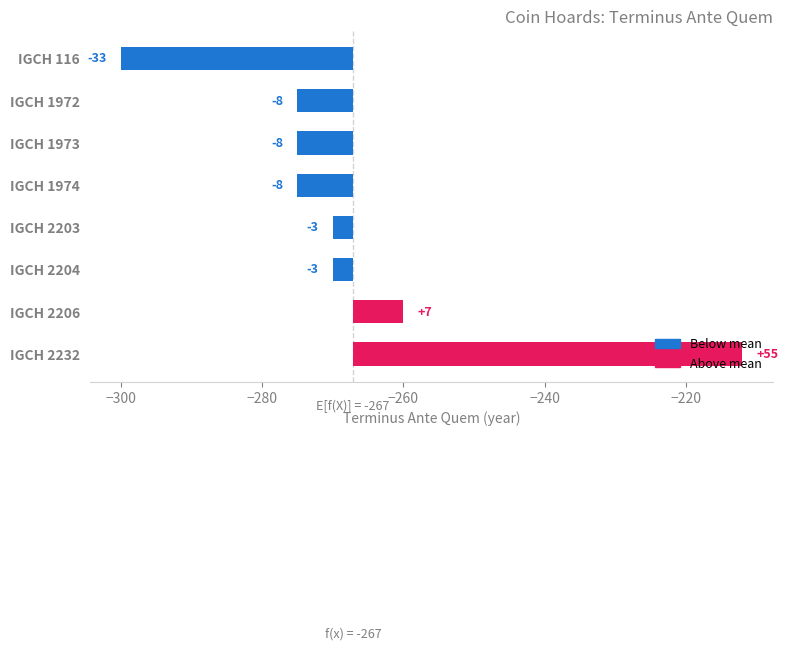

Reading right to left, extract all data points from this chart.

55.1	7.1	-2.9	-2.9	-7.9	-7.9	-7.9	-32.9